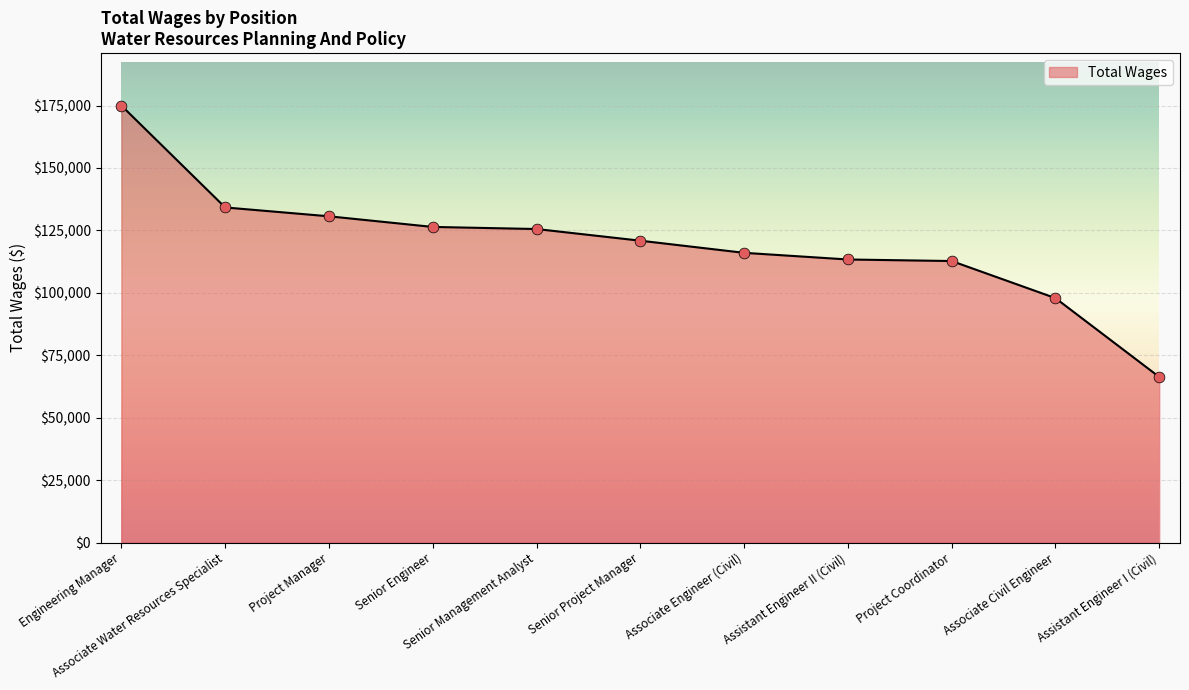

Which has a higher value, Assistant Engineer I (Civil) or Senior Management Analyst?

Senior Management Analyst